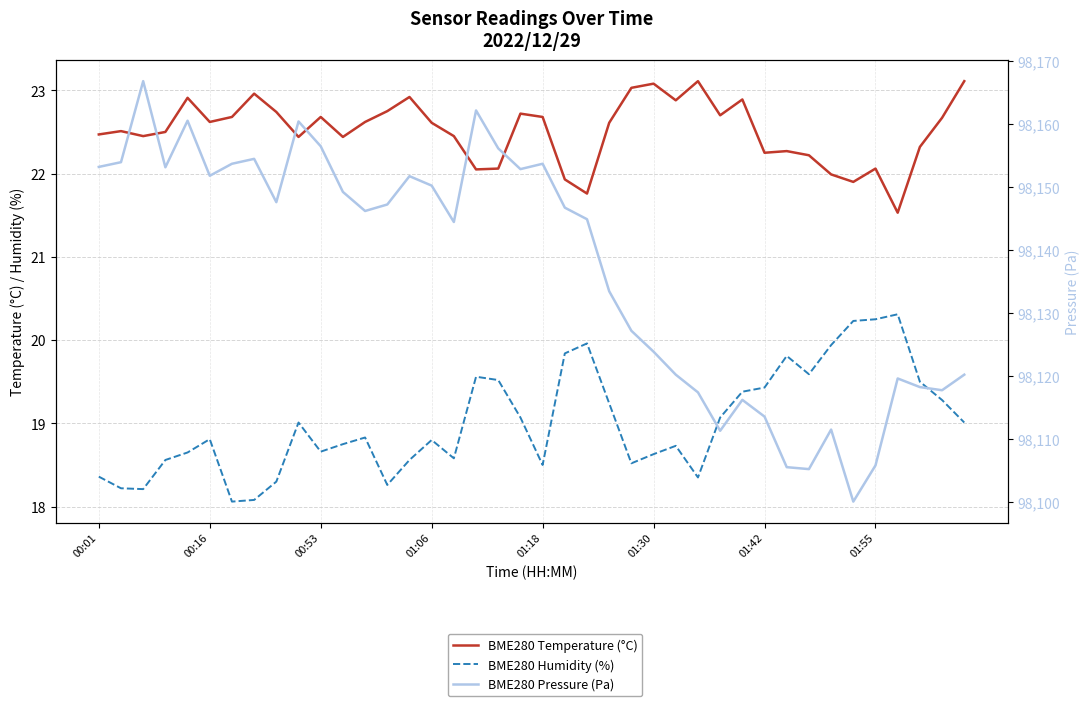

What is the total value across all series at 21?

98188.5